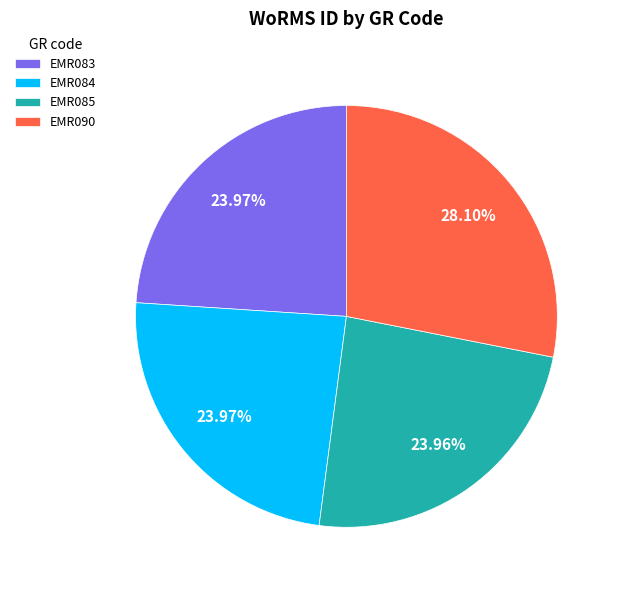

The EMR090 slice represents 28% of the pie. True or false?

True